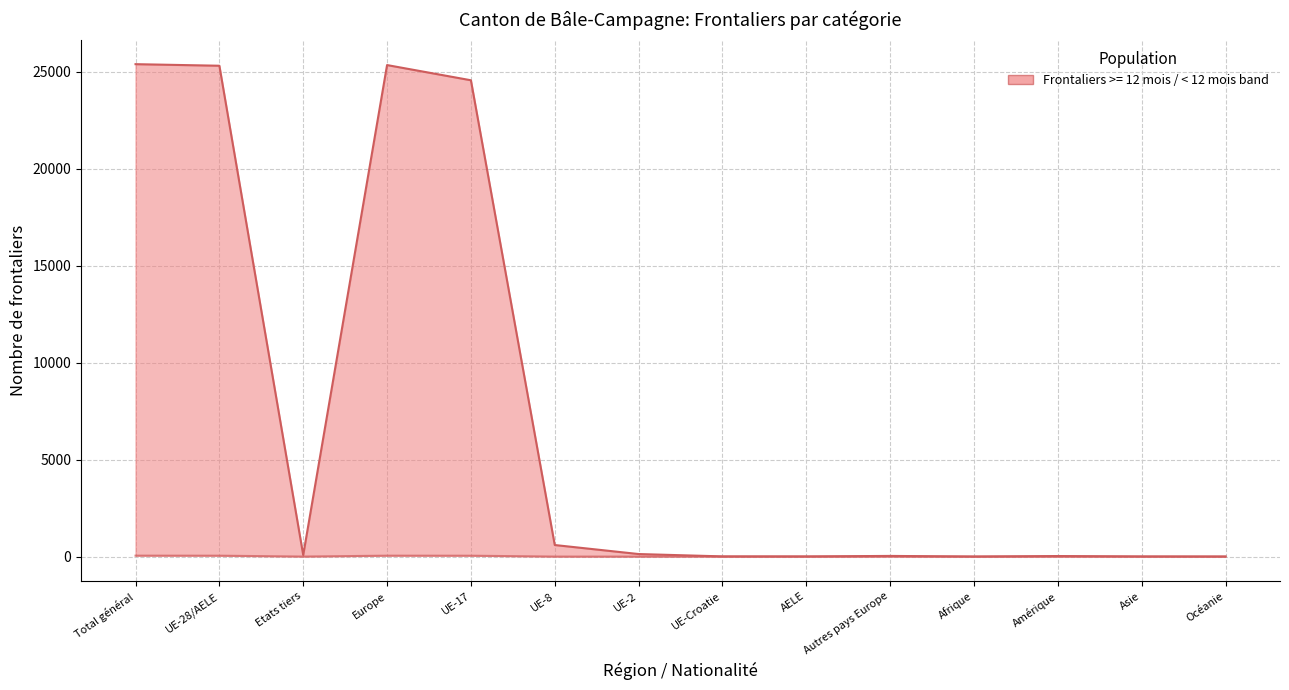

What is the greatest value displayed?

49